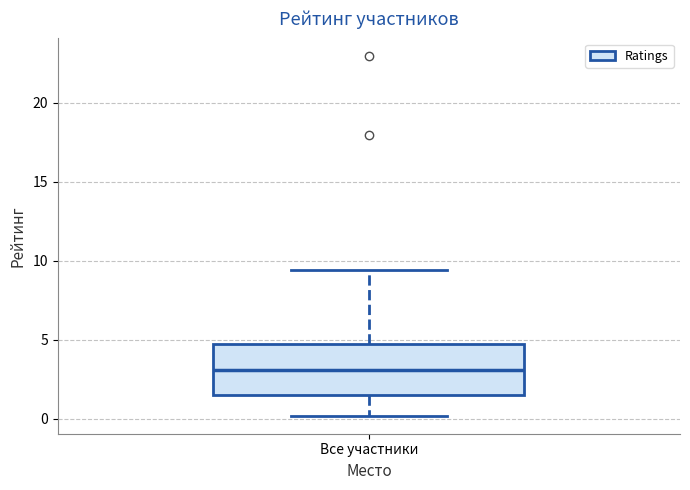

Read this box plot against the y-axis: the position of the median line, the range covered by the box, and the ends of both whiskers. The values are not printed on the chart, so give them approximately, as read against the axis.

median 3.0, box 1.5 to 5.0, whiskers 0.0 to 9.5